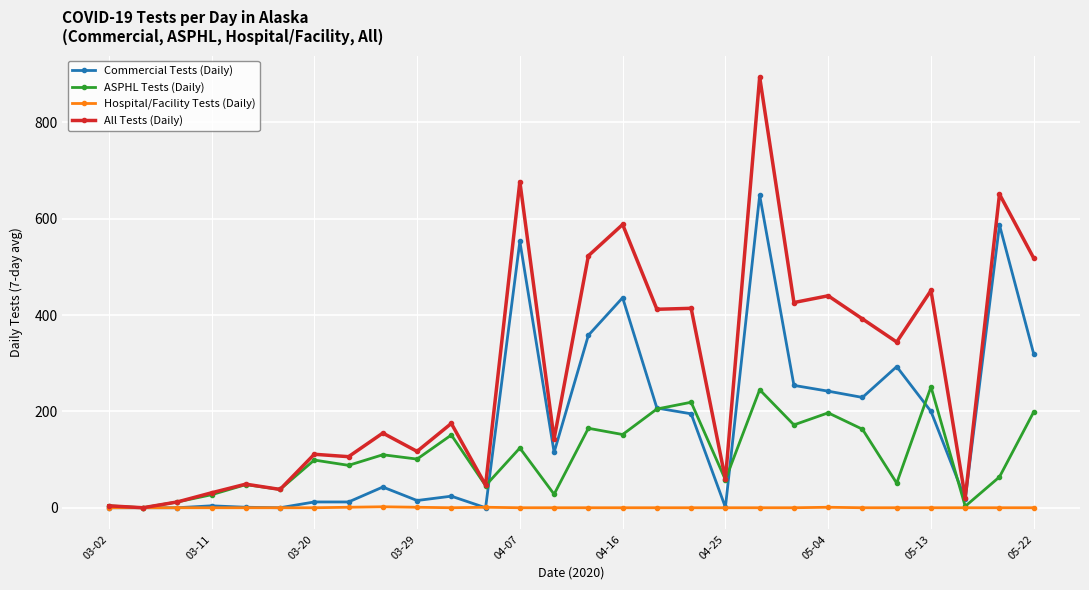

Which series has the widest spread of values?

All Tests (Daily)